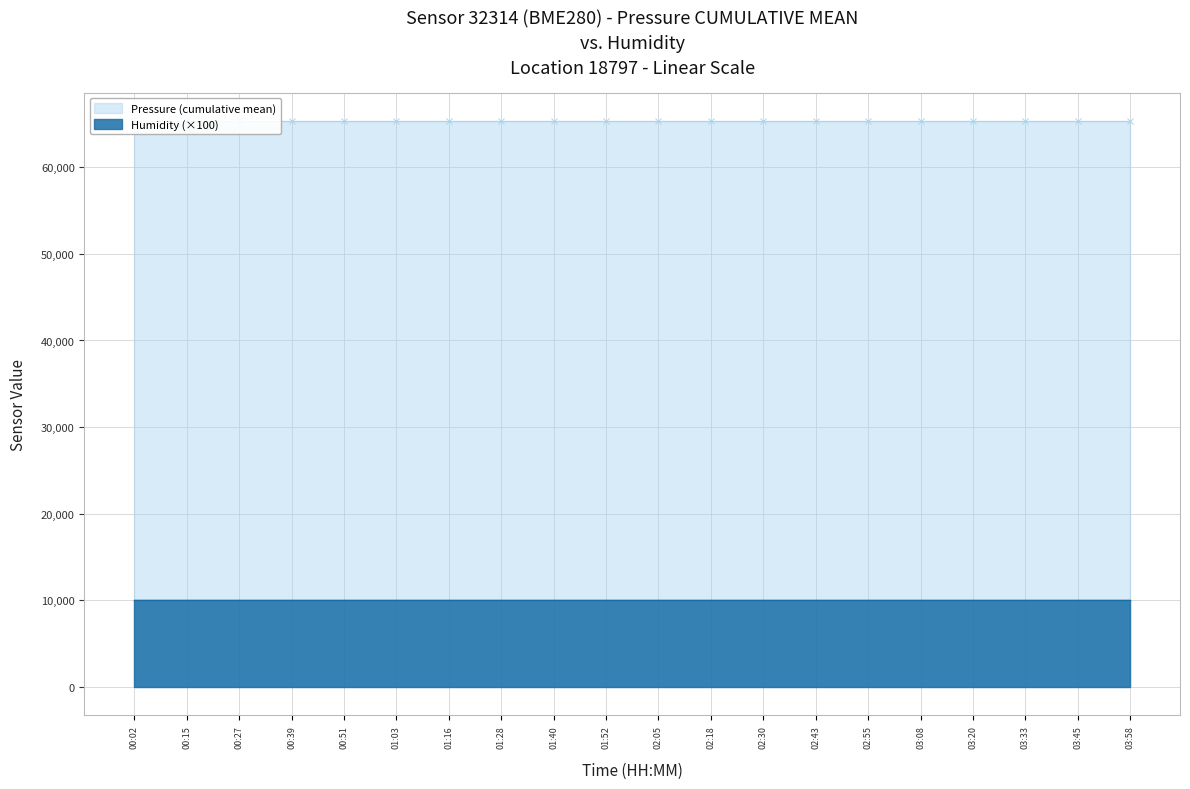

What position from the left is 03:45?

19